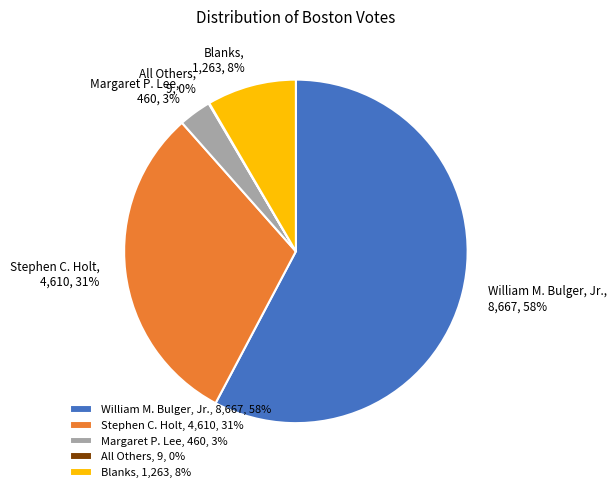

Combined, do Margaret P. Lee and William M. Bulger, Jr. account for over 50%?

Yes